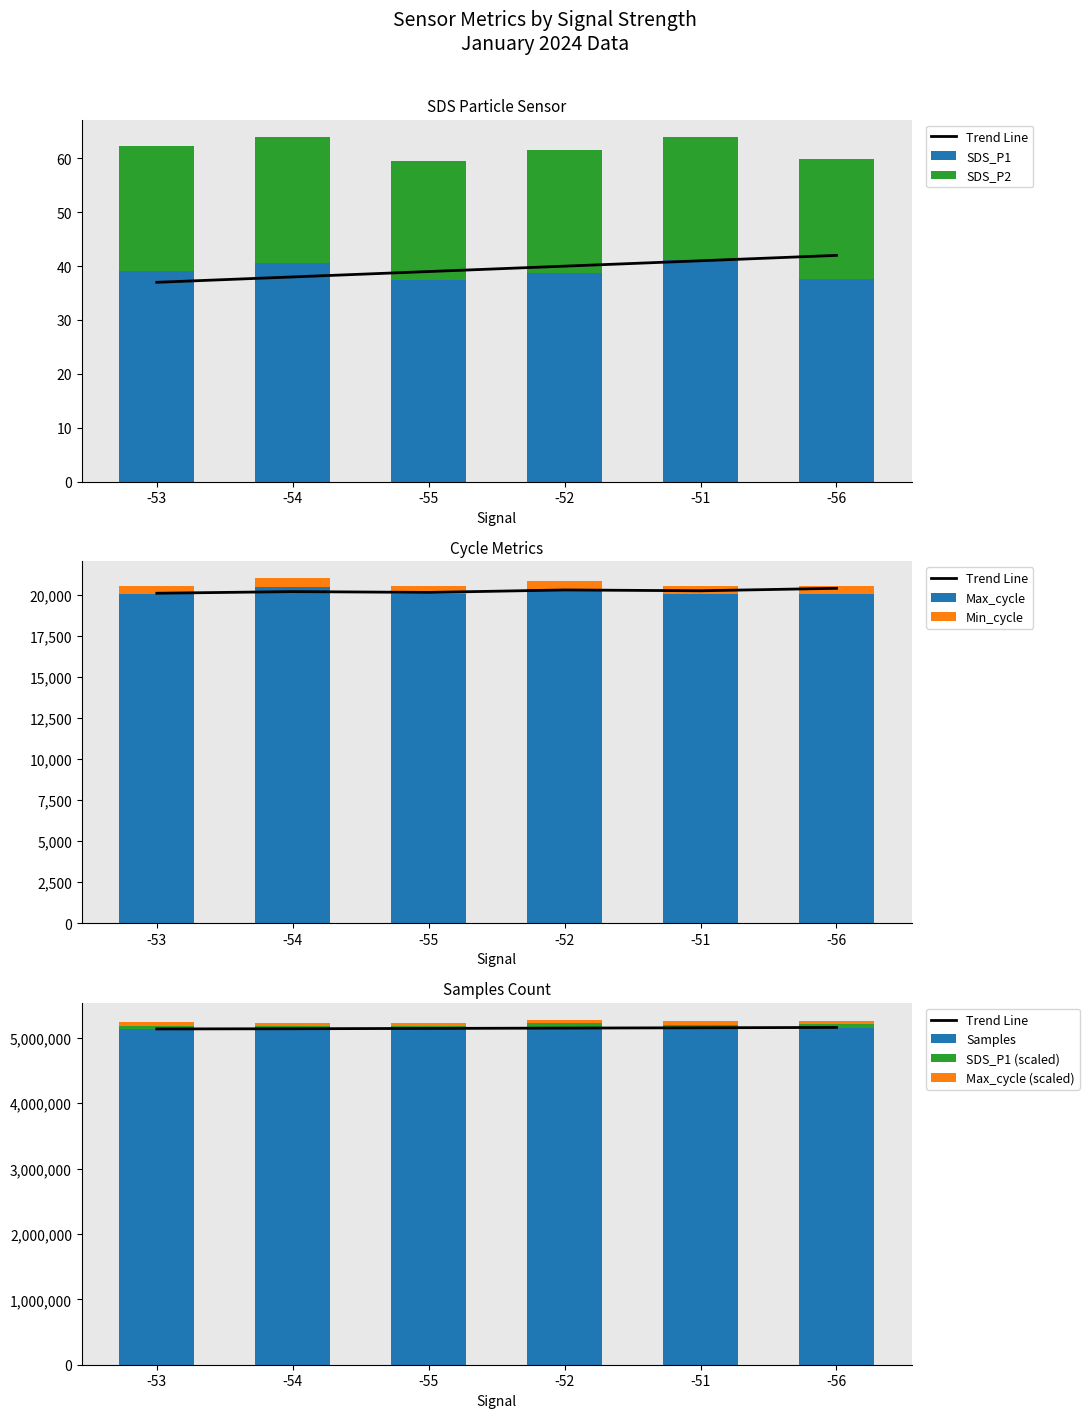

Which series has the widest spread of values?

Samples